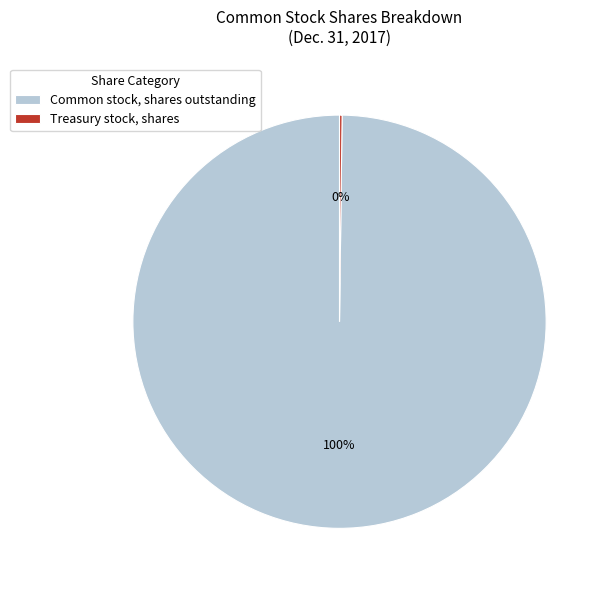

Is there any slice that represents more than half of the pie?

Yes